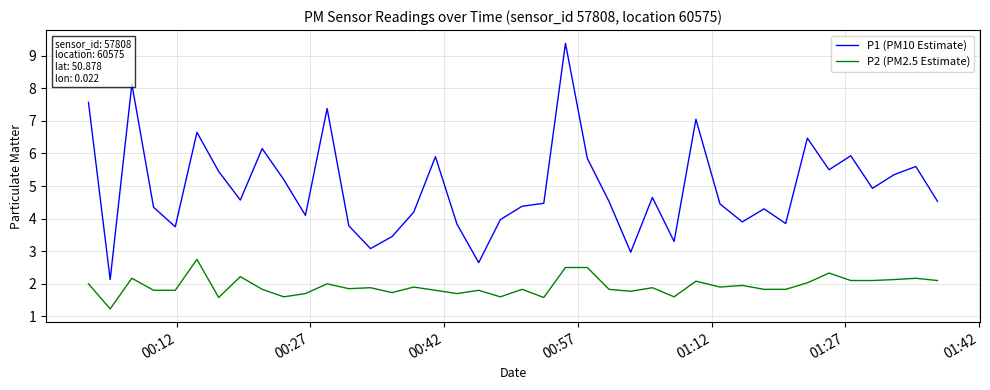

Rank the series by their average value, from highest to lowest.

P1 (PM10 Estimate), P2 (PM2.5 Estimate)